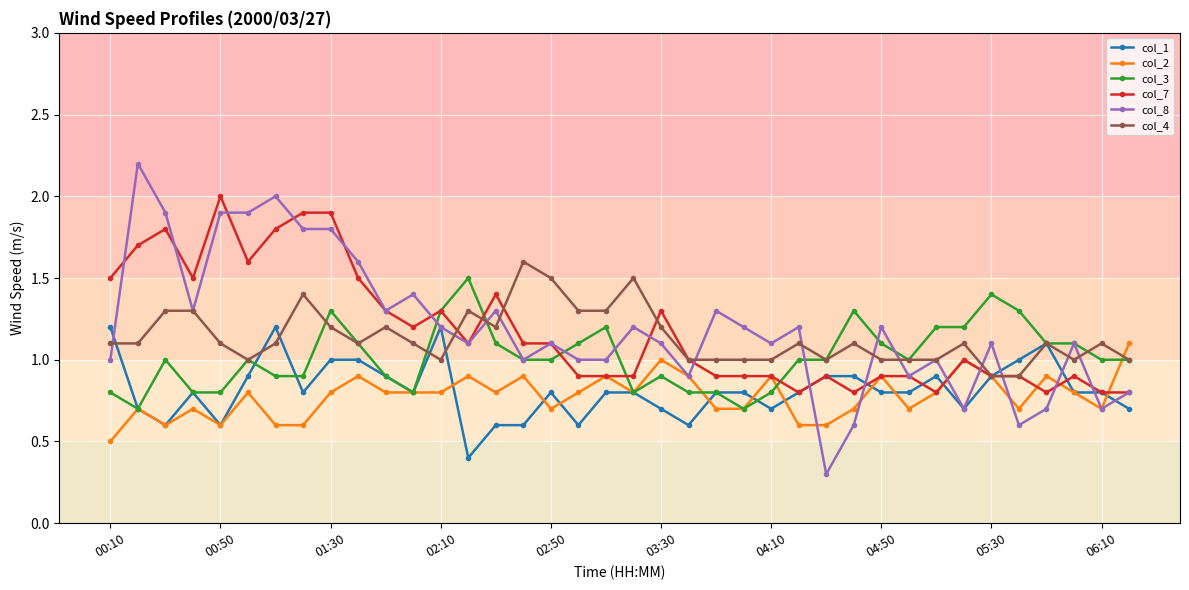

What is the maximum value for col_2?

1.1